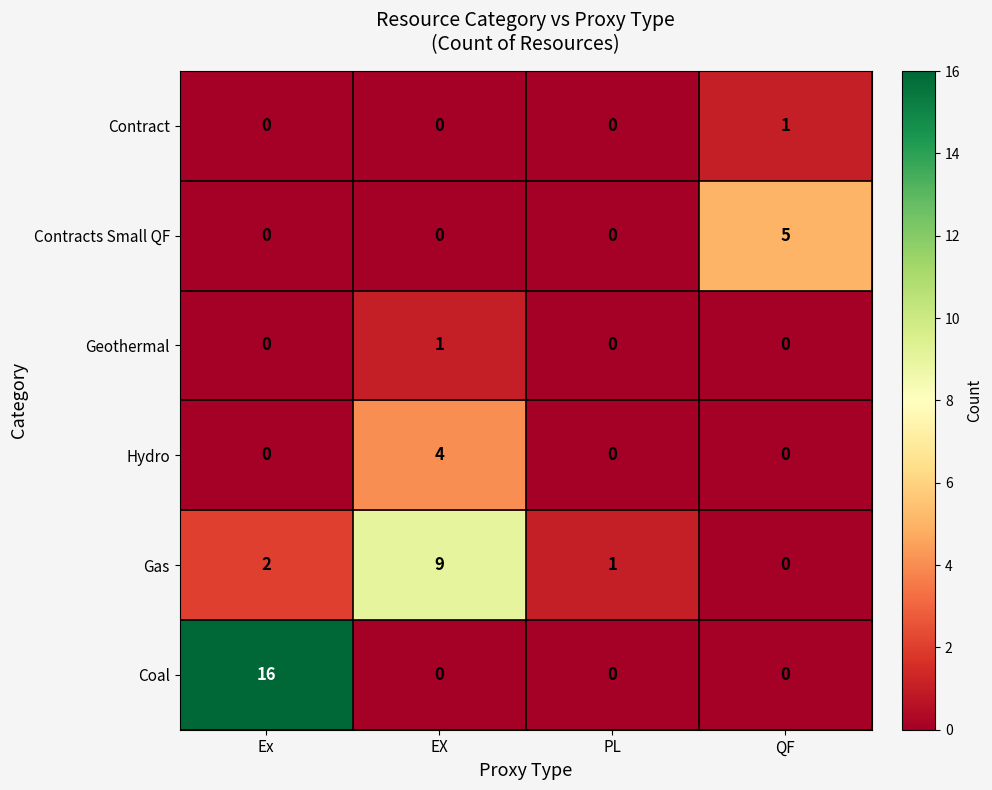

Reading left to right, list all the values displayed in this chart.

Contract: Ex=0	EX=0	PL=0	QF=1
Contracts Small QF: Ex=0	EX=0	PL=0	QF=5
Geothermal: Ex=0	EX=1	PL=0	QF=0
Hydro: Ex=0	EX=4	PL=0	QF=0
Gas: Ex=2	EX=9	PL=1	QF=0
Coal: Ex=16	EX=0	PL=0	QF=0